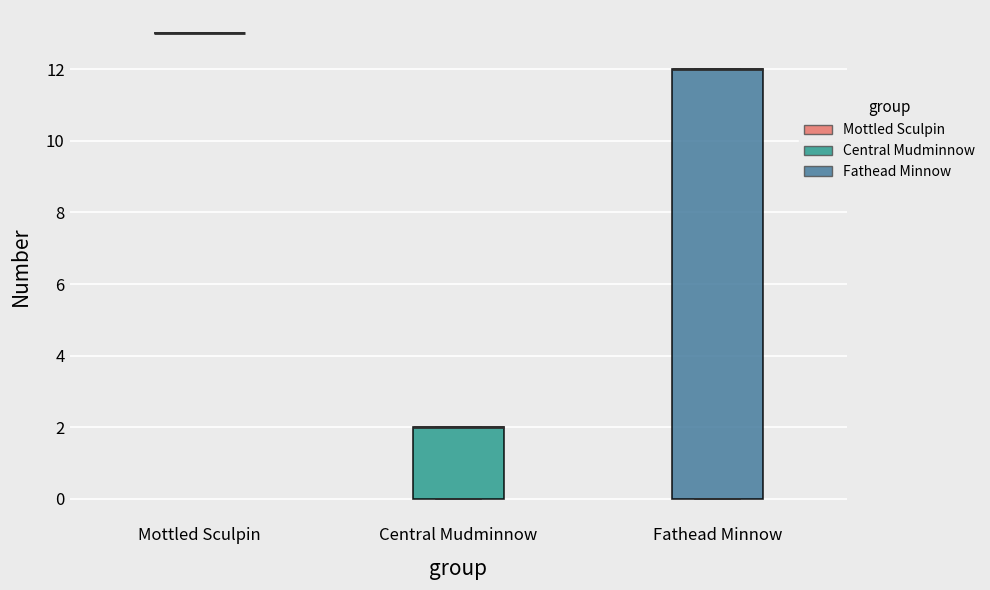

Where is the lower edge of the box for Fathead Minnow on the y-axis? The values are not printed on the chart, so give them approximately, as read against the axis.

0